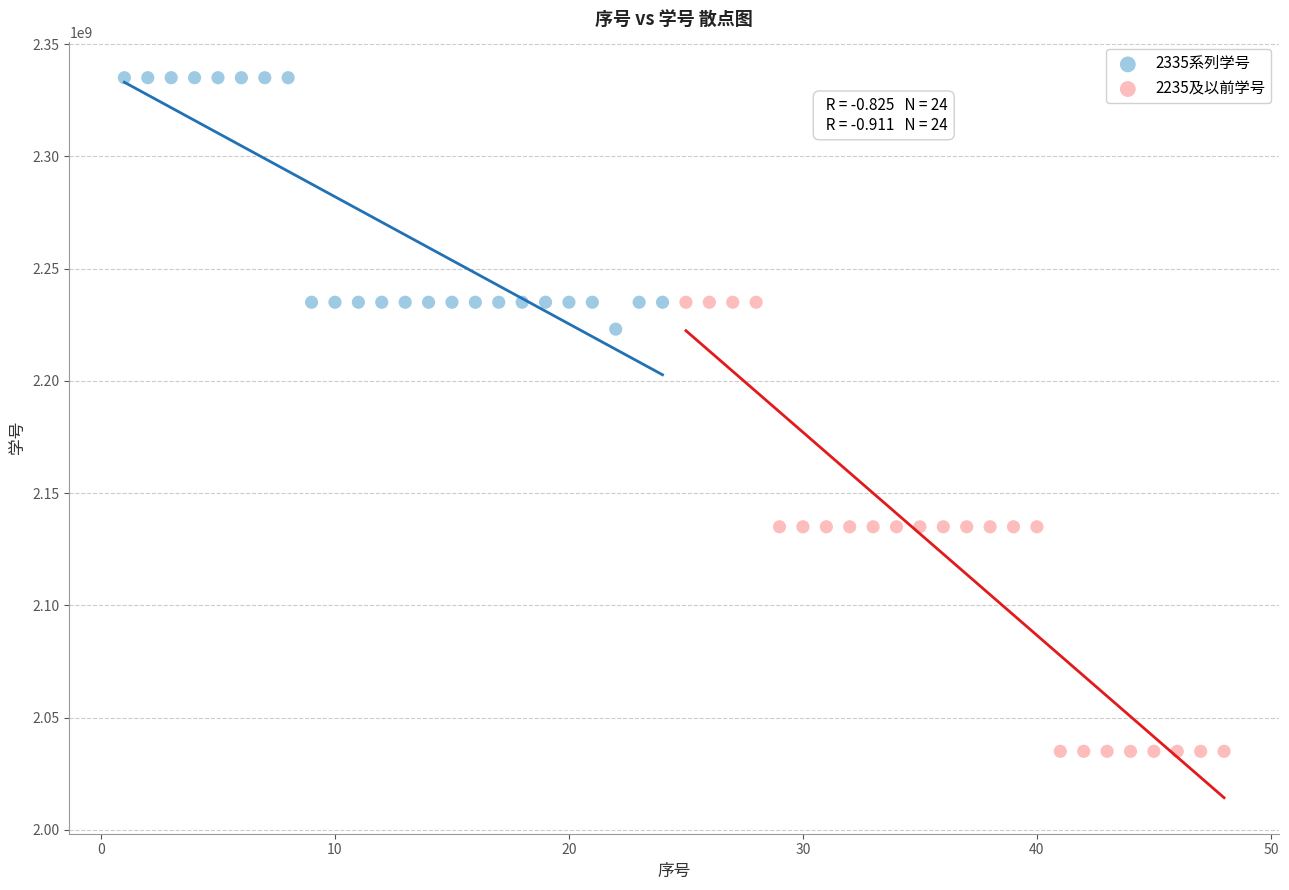

Which series contains the highest Y value?

2335系列学号